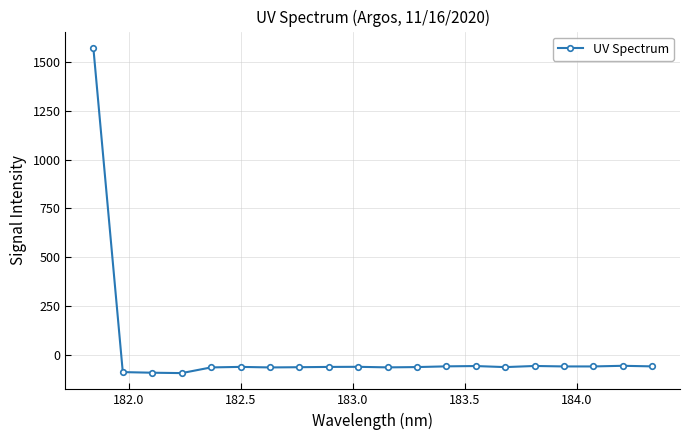

What is the minimum value shown in the chart?

-91.3